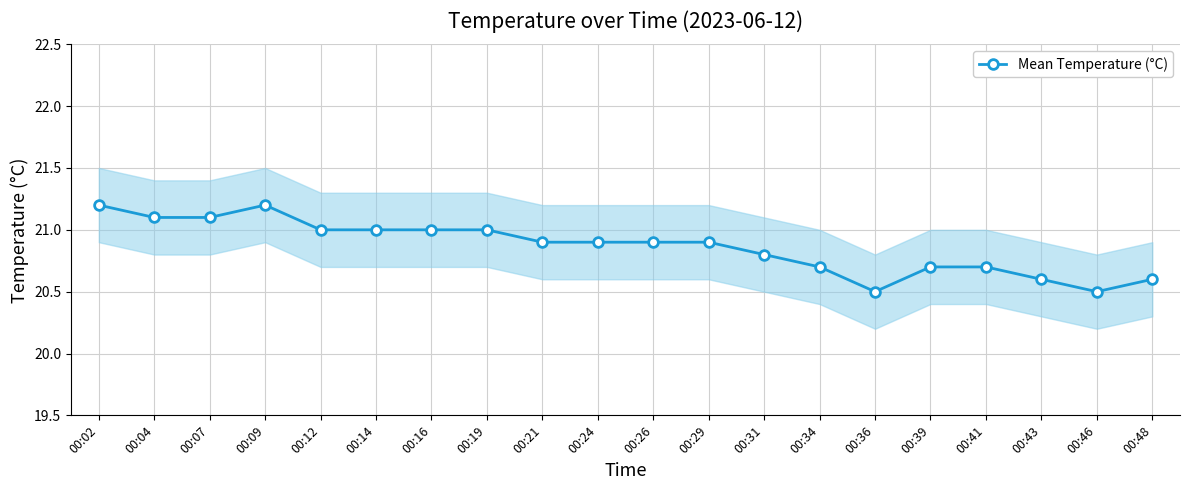

What is the maximum value shown in the chart?

21.2